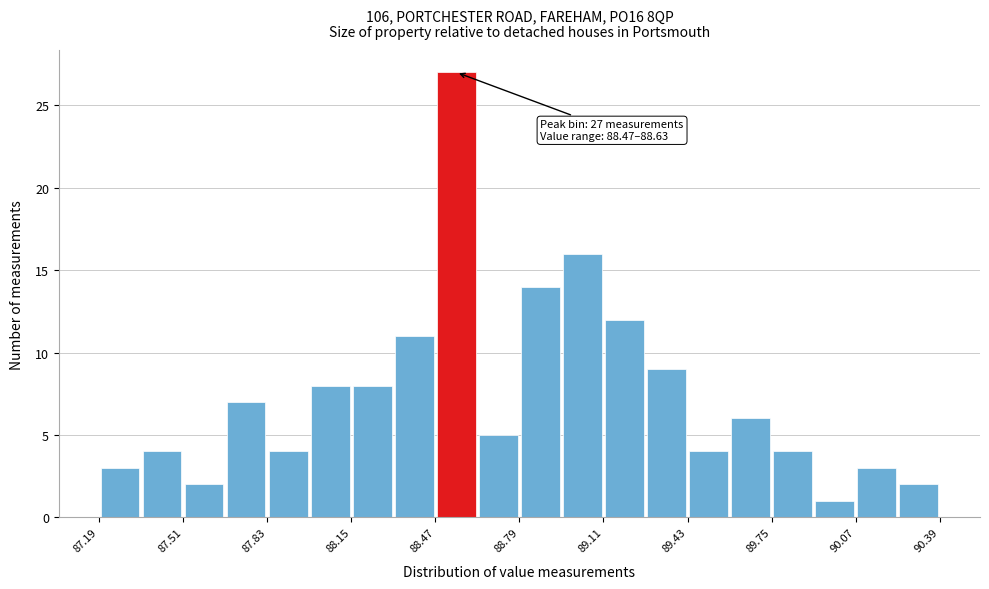

Read against the x-axis, roughly where is the centre of the tallest bar?

88.55